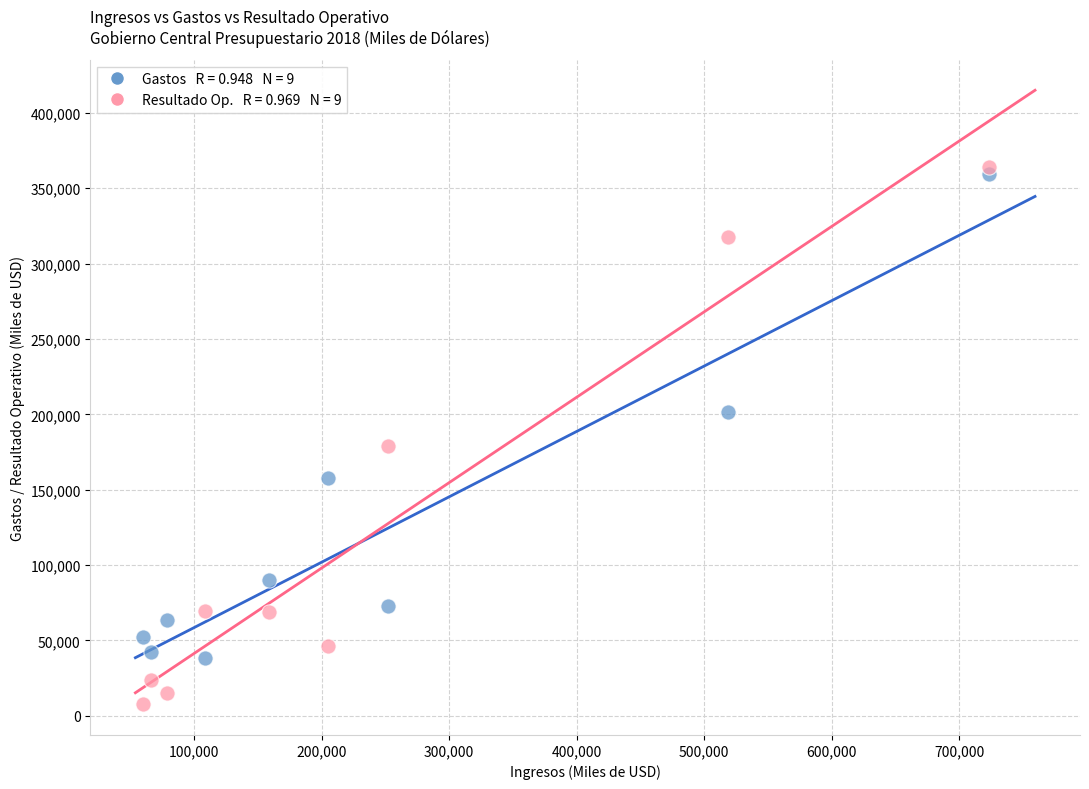

Across all data points, what is the range of X values (max minus min)?

663541